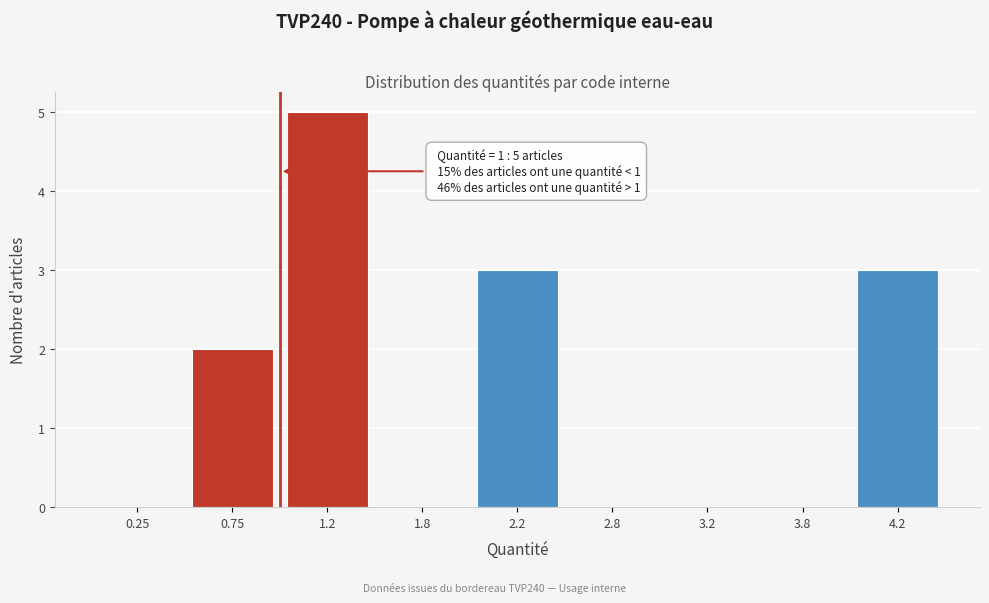

Reading right to left, extract all data points from this chart.

4.2=3	3.8=0	3.2=0	2.8=0	2.2=3	1.8=0	1.2=5	0.75=2	0.25=0